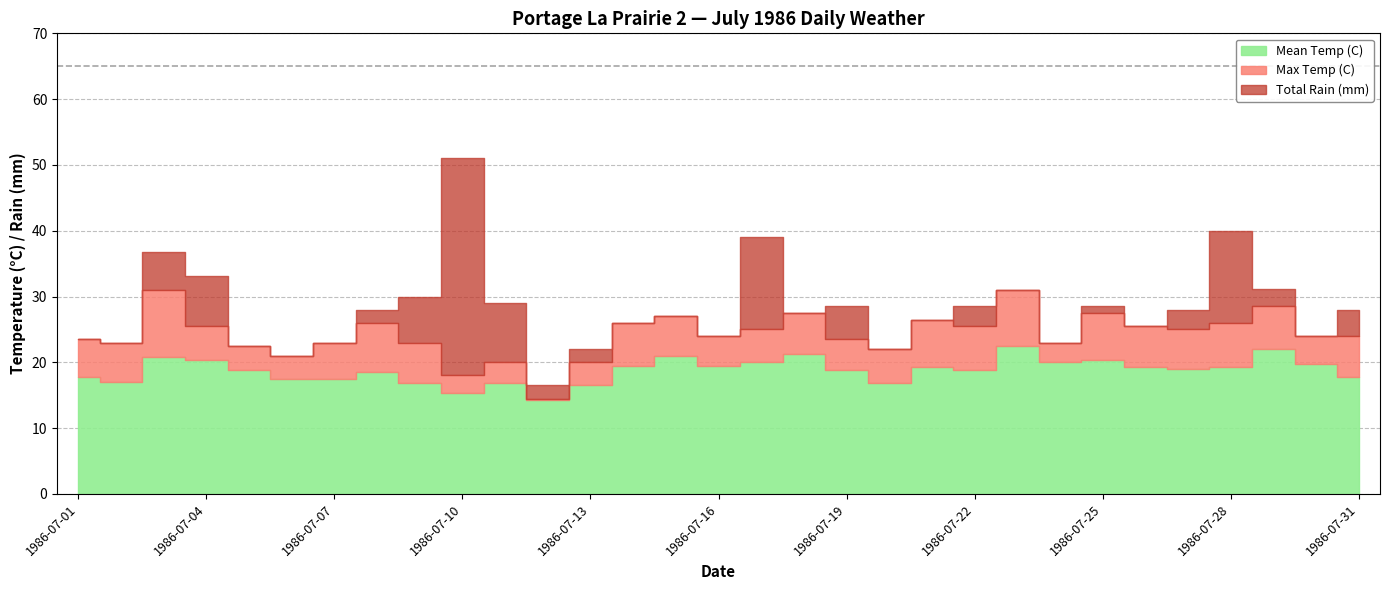

Rank the series by their average value, from lowest to highest.

Total Rain (mm), Mean Temp (C), Max Temp (C)